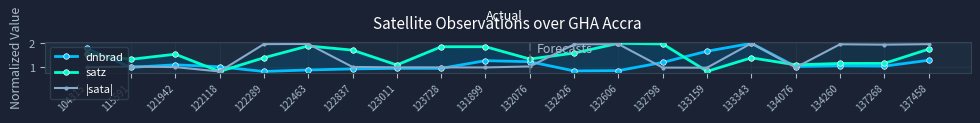

How many values in the |sata| series are below 1?

10